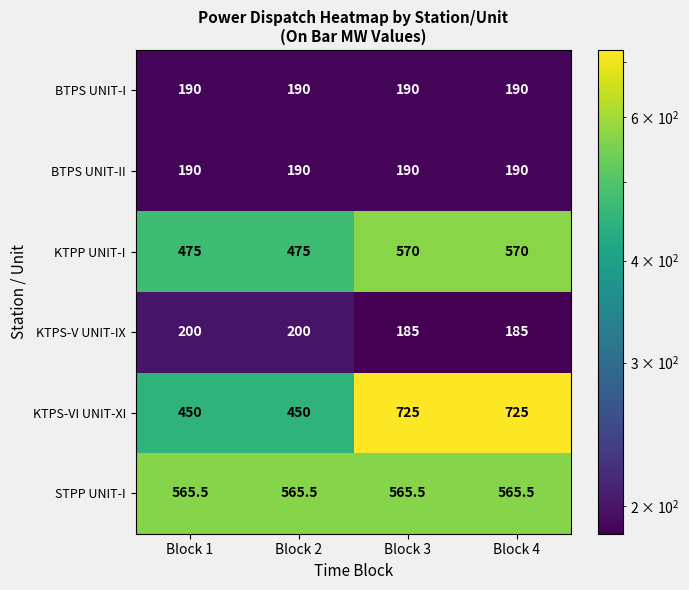

At how many categories does at least one series exceed 481?

4